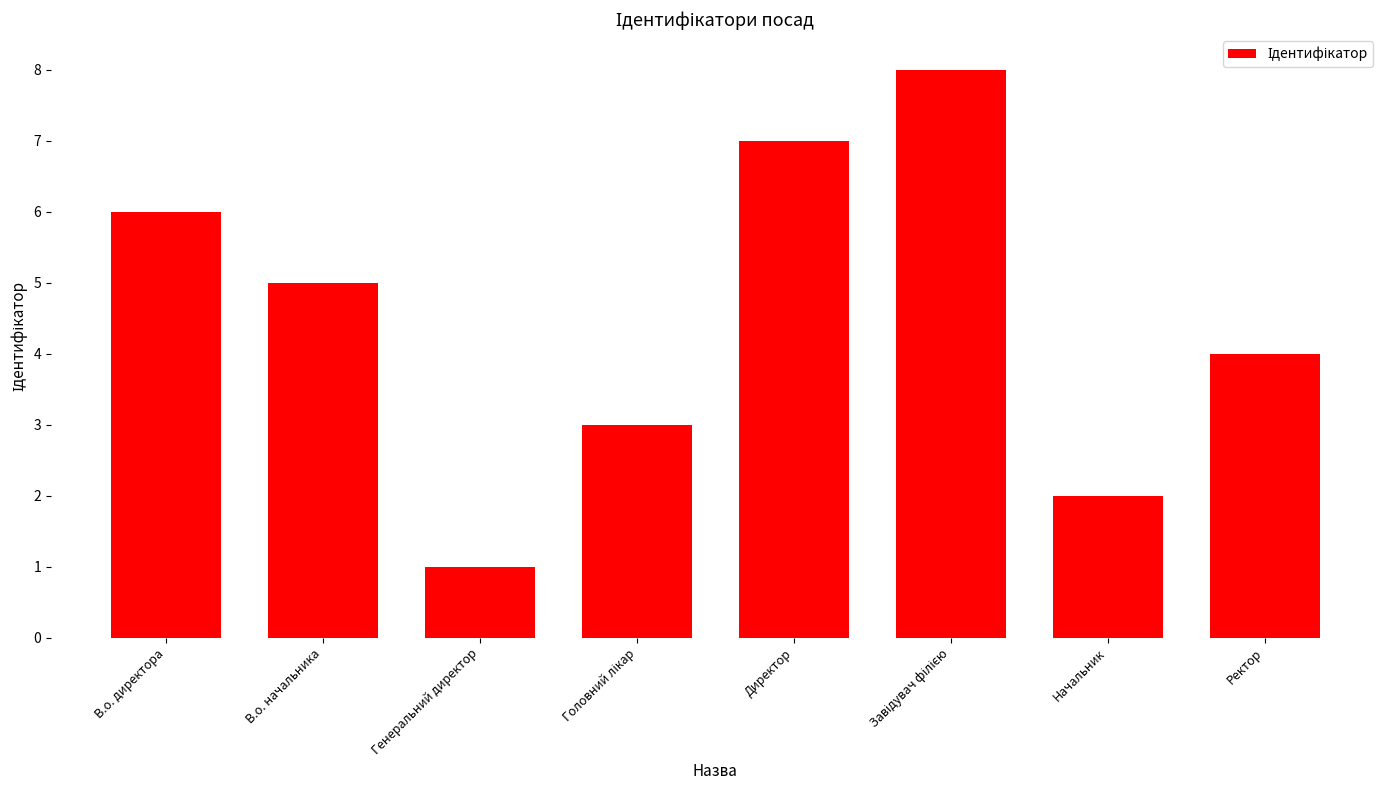

How many bars are there in total?

8